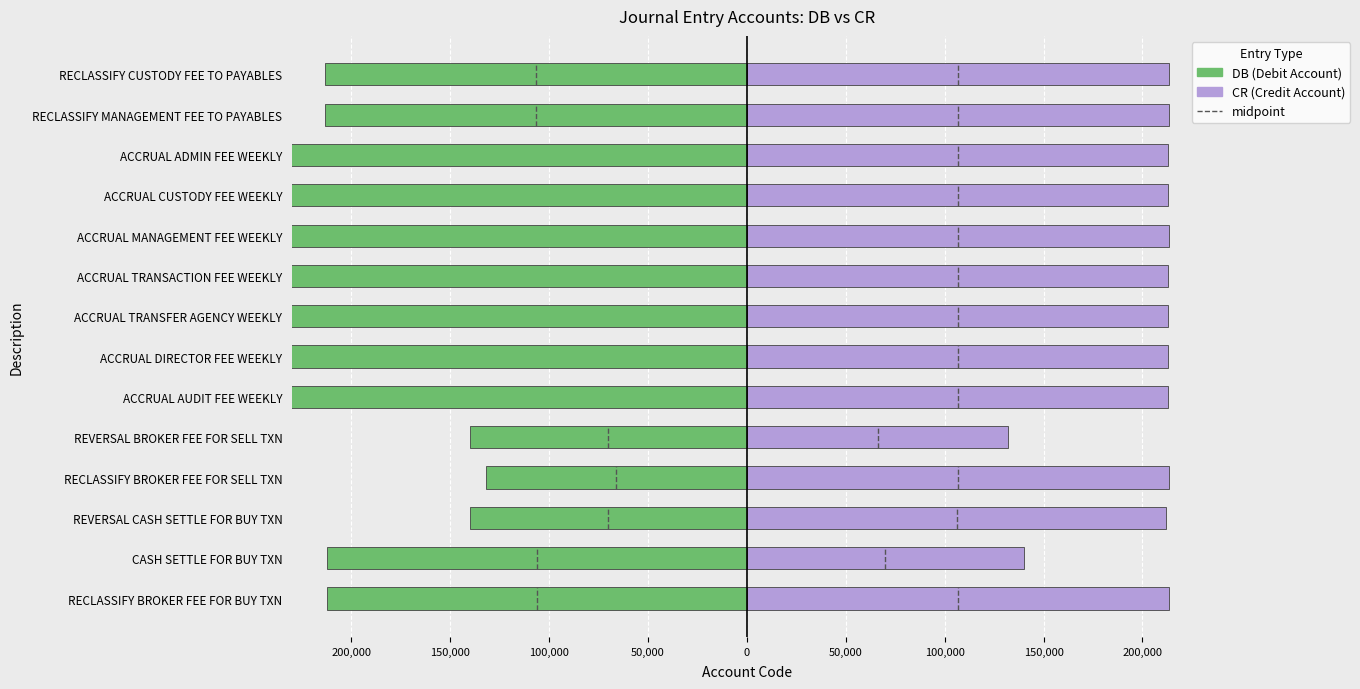

The value of DB (Debit Account) at RECLASSIFY BROKER FEE FOR BUY TXN is -212150. True or false?

True